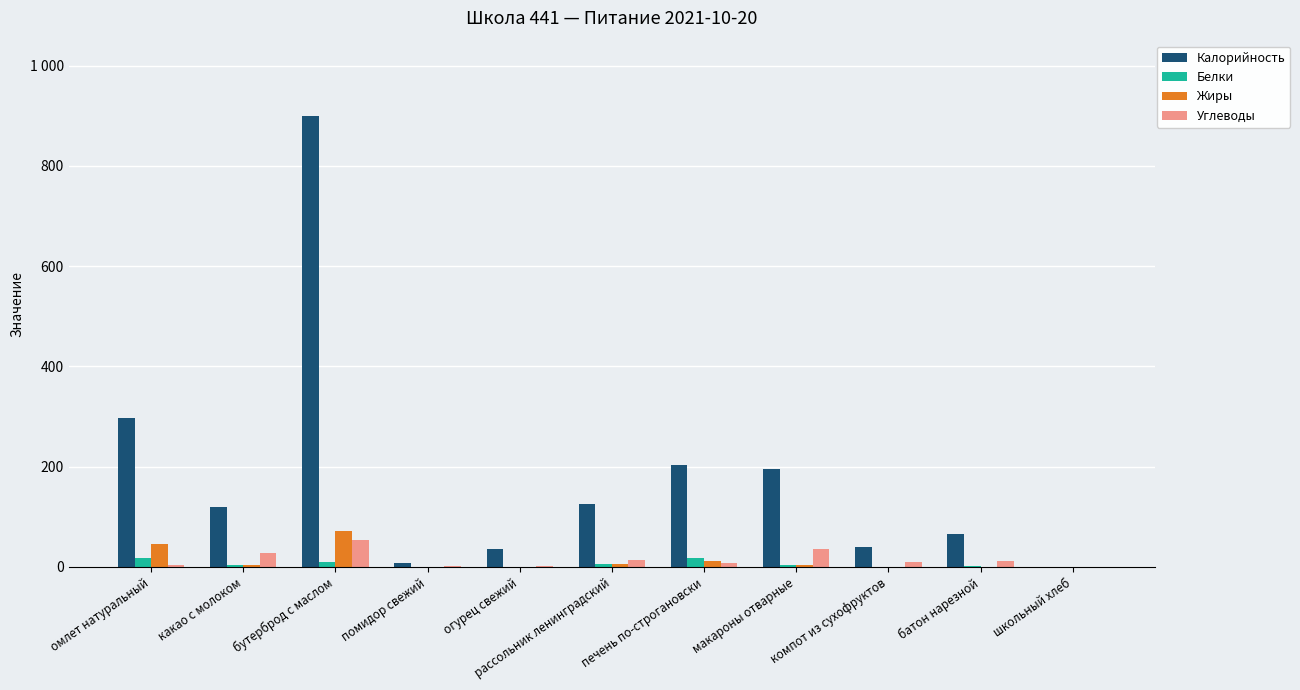

What are all the series names shown in the legend?

Калорийность, Белки, Жиры, Углеводы